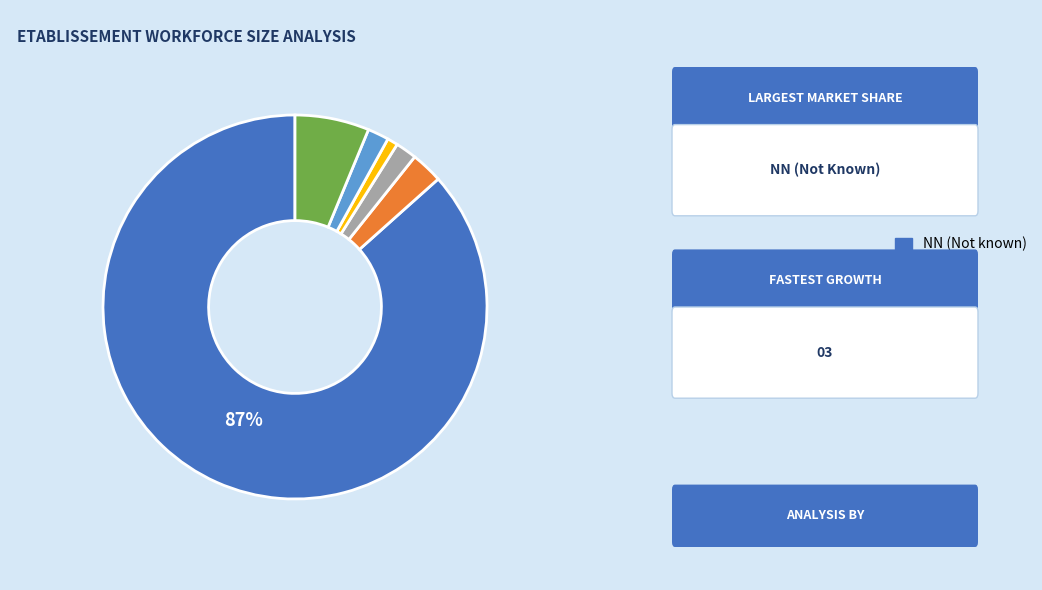

To the nearest percent, what is the average slice percentage?

17%